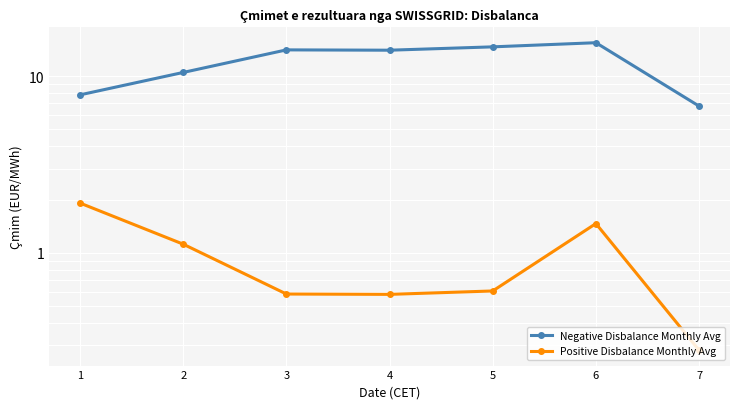

True or false: Positive Disbalance Monthly Avg and Negative Disbalance Monthly Avg cross at least once.

False